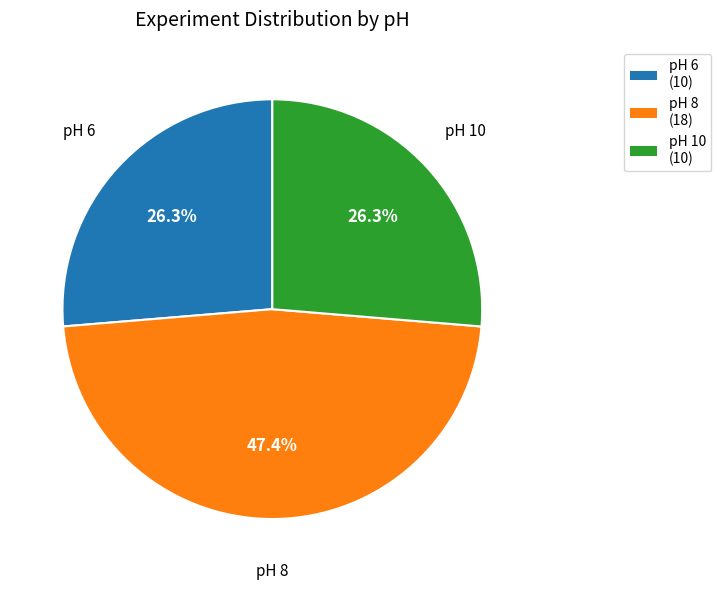

Is pH 10 the majority of the pie?

No